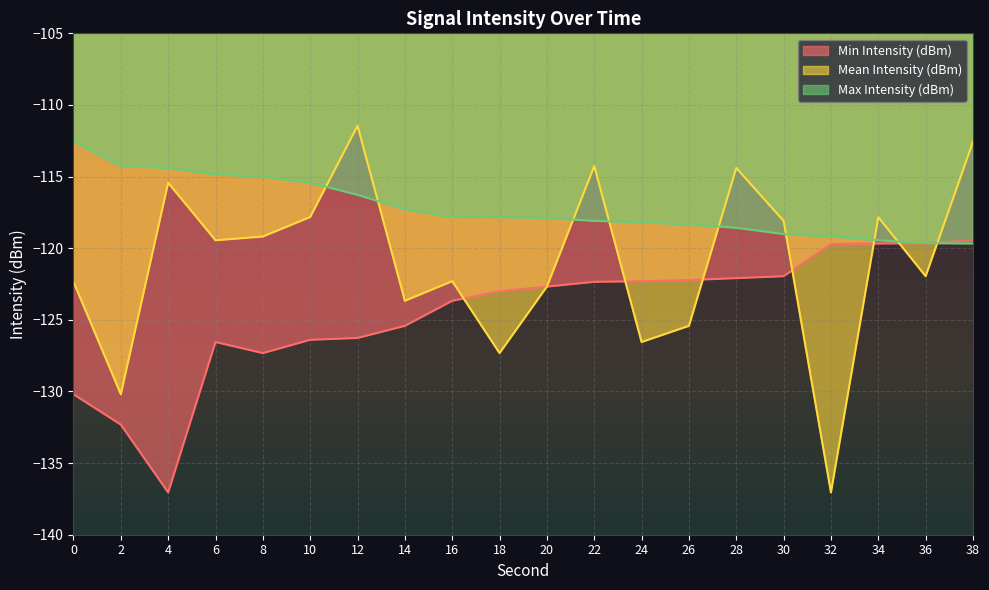

Reading left to right, transcribe all the data shown in this chart.

Min Intensity (dBm): 0=-130.2	2=-132.3	4=-137.1	6=-126.5	8=-127.3	10=-126.4	12=-126.3	14=-125.4	16=-123.7	18=-123.0	20=-122.7	22=-122.3	24=-122.3	26=-122.2	28=-122.1	30=-122.0	32=-119.7	34=-119.7	36=-119.7	38=-119.4
Mean Intensity (dBm): 0=-122.3	2=-130.2	4=-115.4	6=-119.4	8=-119.2	10=-117.8	12=-111.5	14=-123.7	16=-122.3	18=-127.3	20=-122.7	22=-114.3	24=-126.5	26=-125.4	28=-114.4	30=-118.1	32=-137.1	34=-117.8	36=-122.0	38=-112.6
Max Intensity (dBm): 0=-112.6	2=-114.3	4=-114.4	6=-114.8	8=-115.0	10=-115.4	12=-116.3	14=-117.3	16=-117.8	18=-117.8	20=-117.9	22=-118.1	24=-118.2	26=-118.3	28=-118.6	30=-119.0	32=-119.2	34=-119.4	36=-119.7	38=-119.7